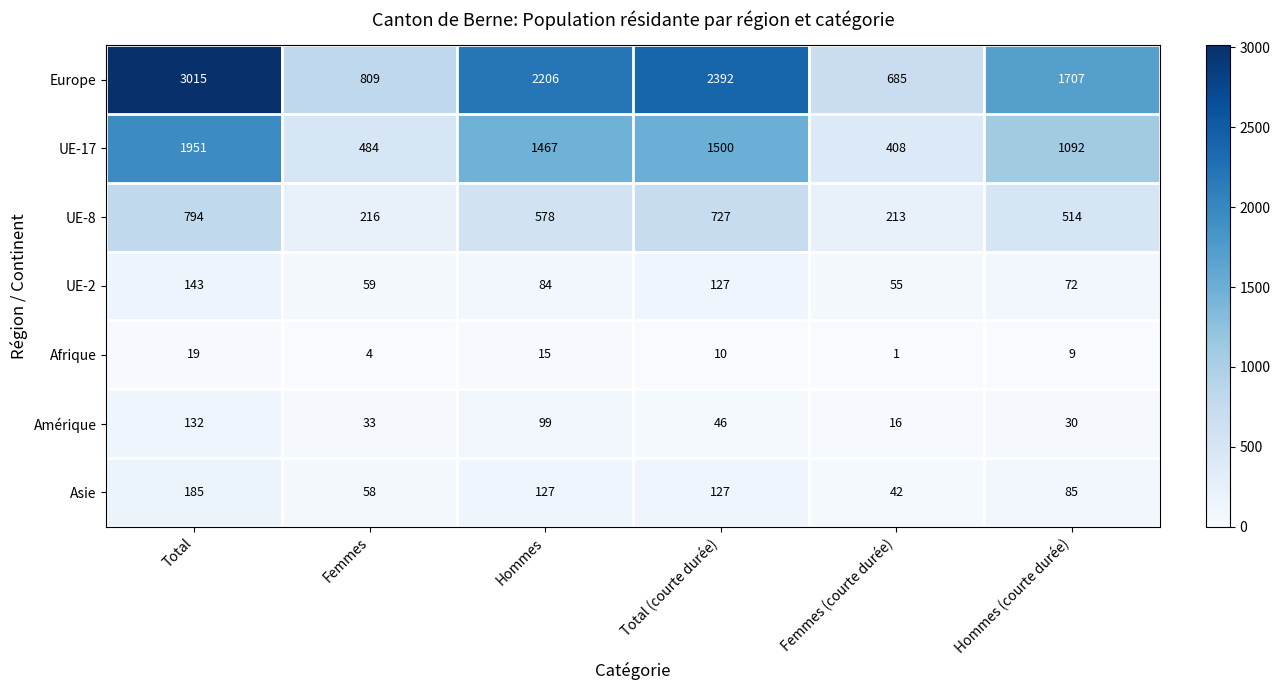

Rank the series at Femmes (courte durée) from highest to lowest value.

Europe, UE-17, UE-8, UE-2, Asie, Amérique, Afrique